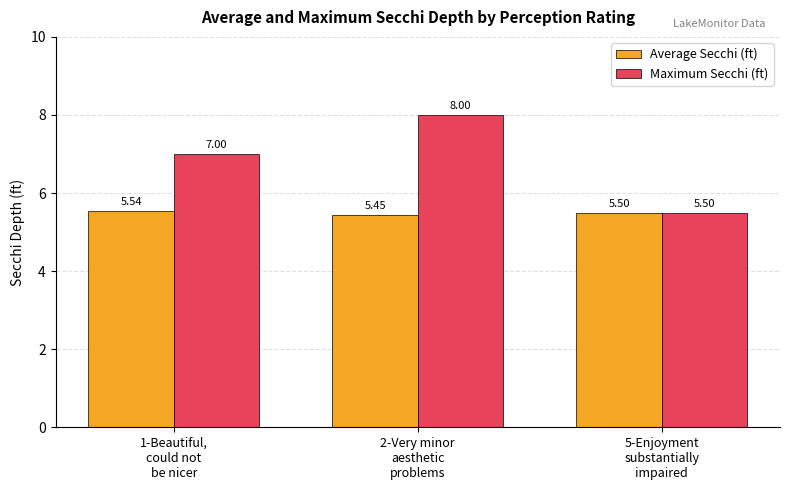

List the series in order of their peak value, highest first.

Maximum Secchi (ft), Average Secchi (ft)